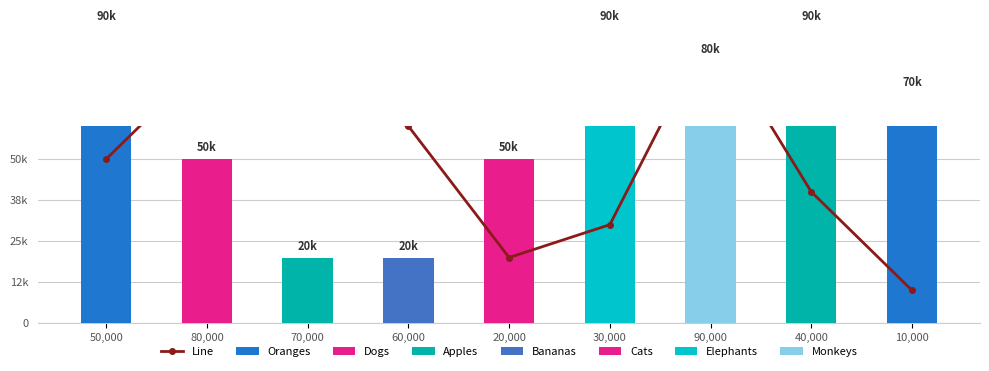

What is the value of the 9th bar from the left?

10000